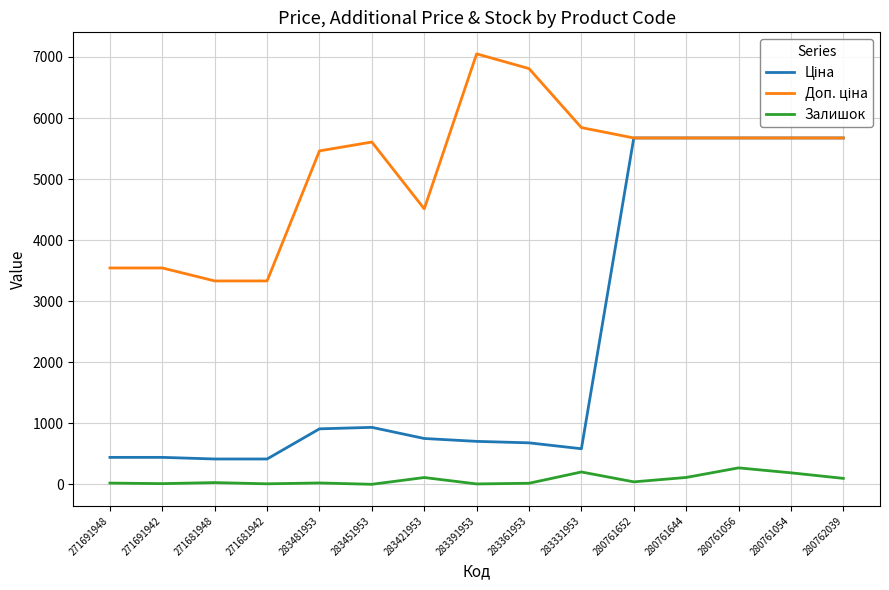

Is it true that Залишок equals 204.0 at 283331953?

True